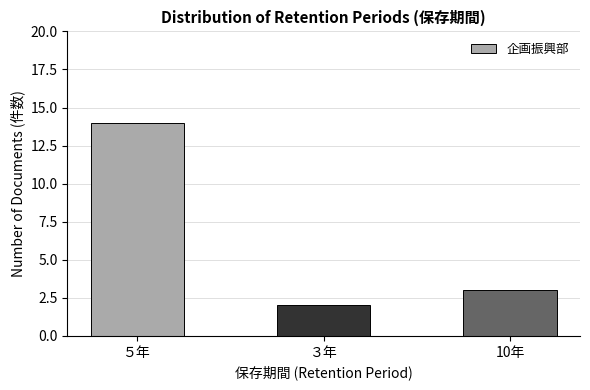

Which label corresponds to the largest value in the chart?

５年